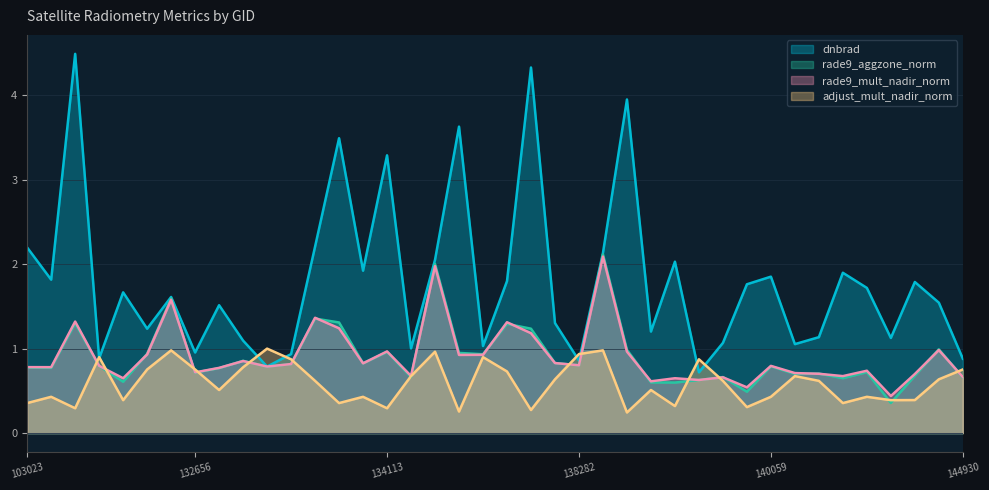

Which has a higher value, 138688 or 133392?

138688